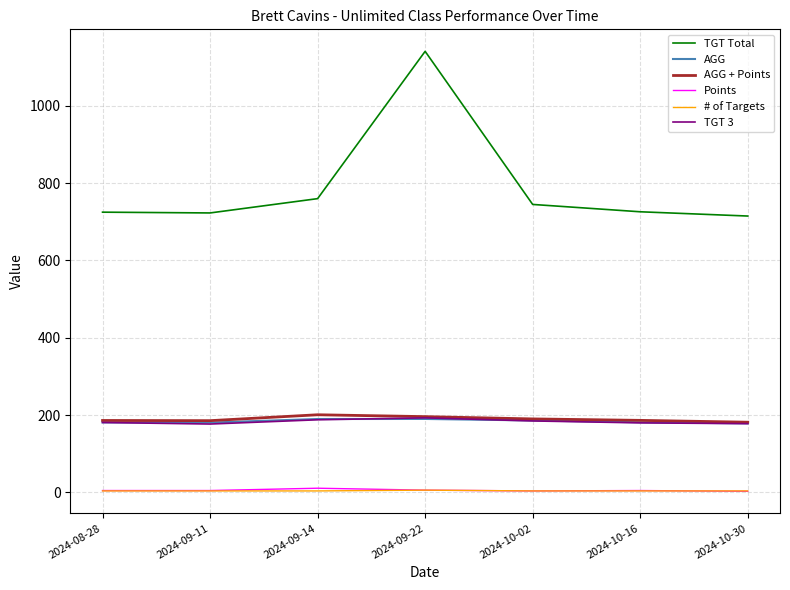

True or false: Points and TGT 3 intersect in this chart.

False